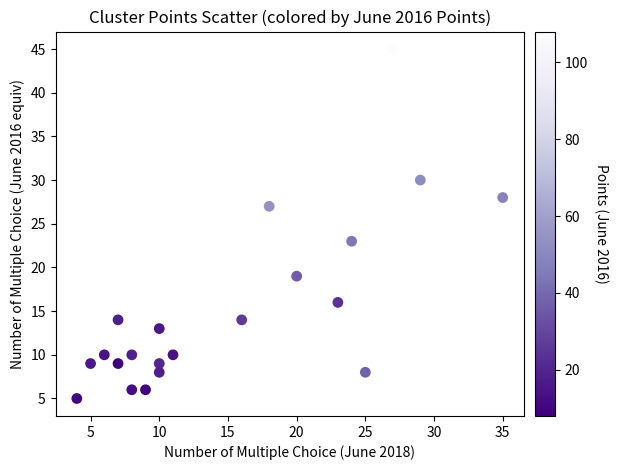

What is the range of X values (max minus min)?

31